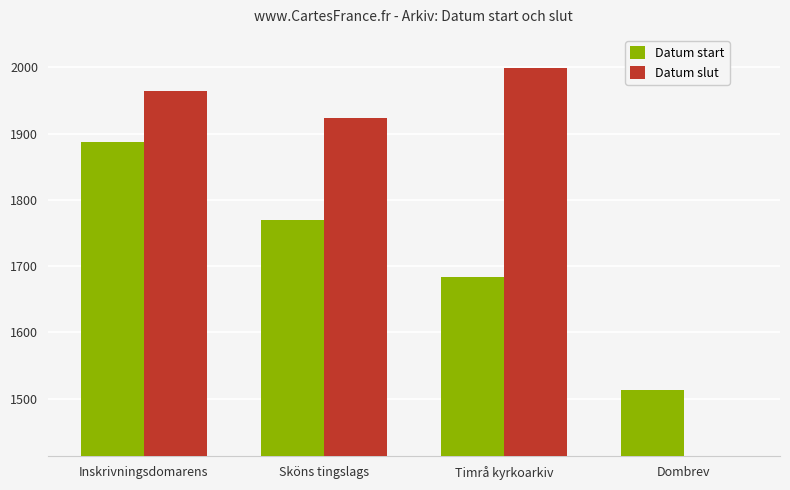

What is the difference between the Datum slut values at Inskrivningsdomarens and Sköns tingslags?

40